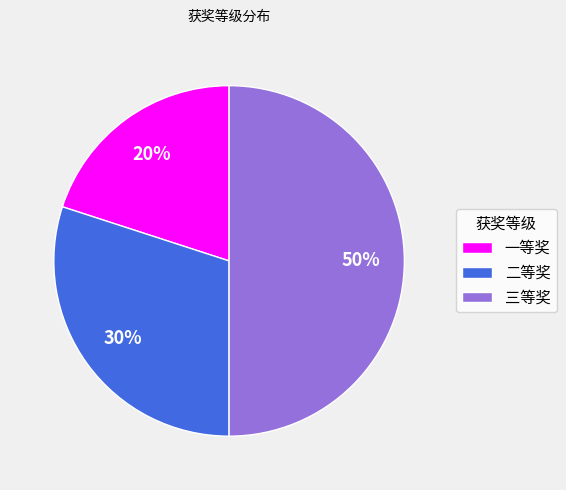

How many segments does this pie chart have?

3